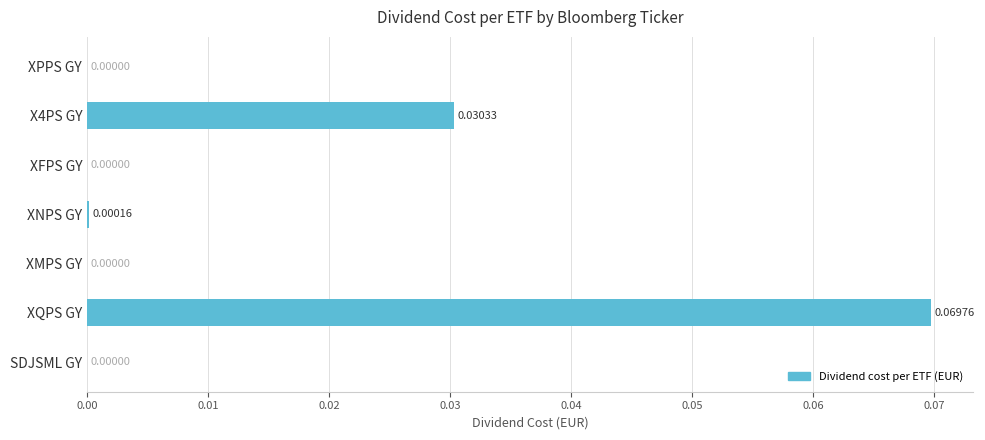

How many positive values are there?

3